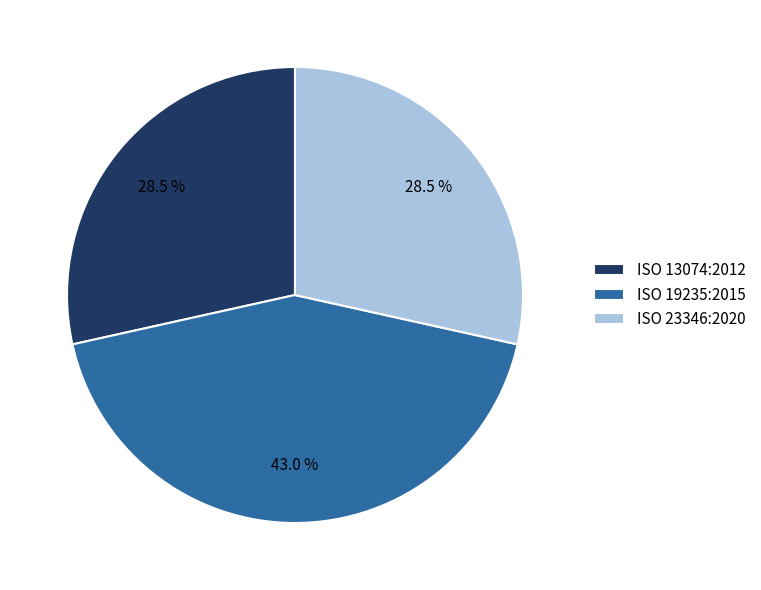

Does ISO 19235:2015 account for over 50% of the chart?

No